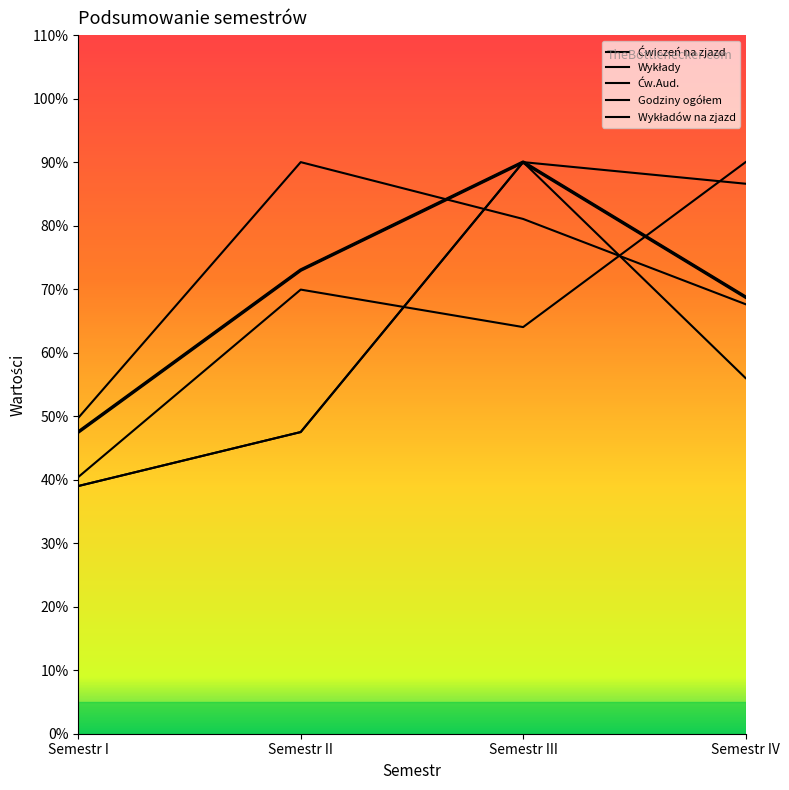

What is the total value across all series at Semestr I?

215.7